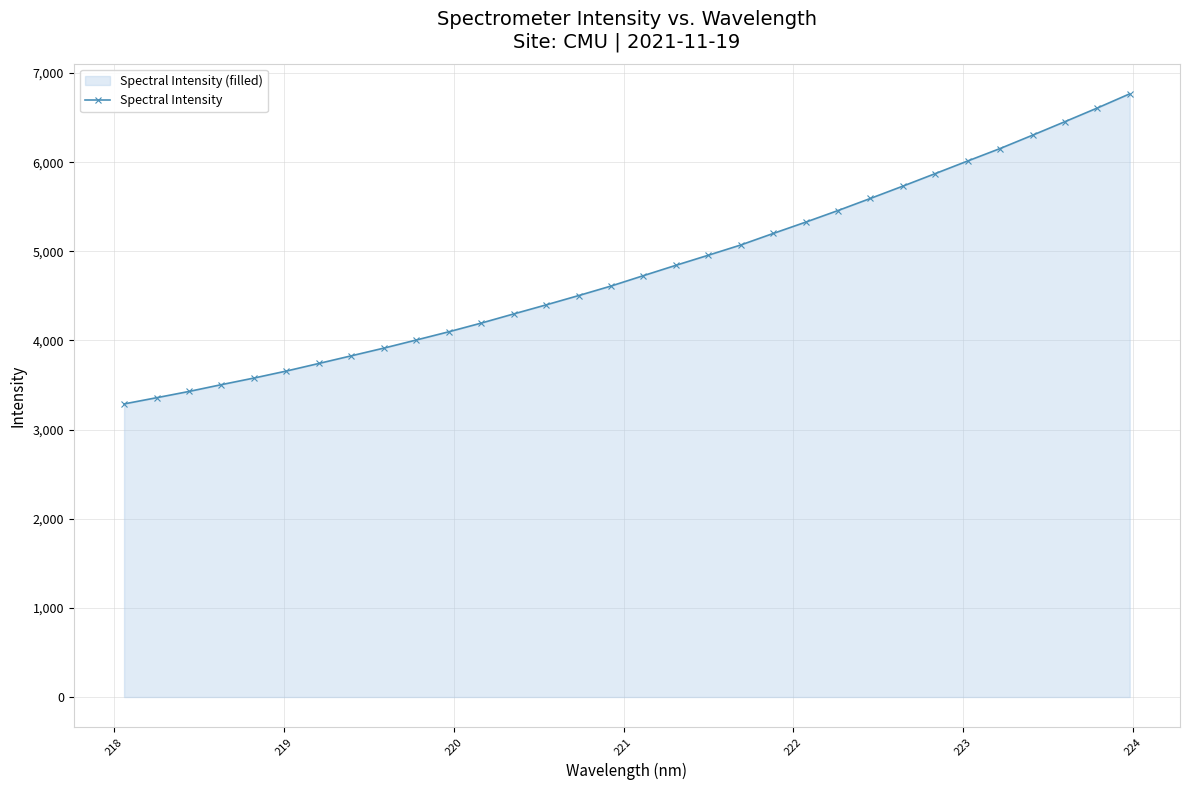

How many lines are shown in the chart?

1